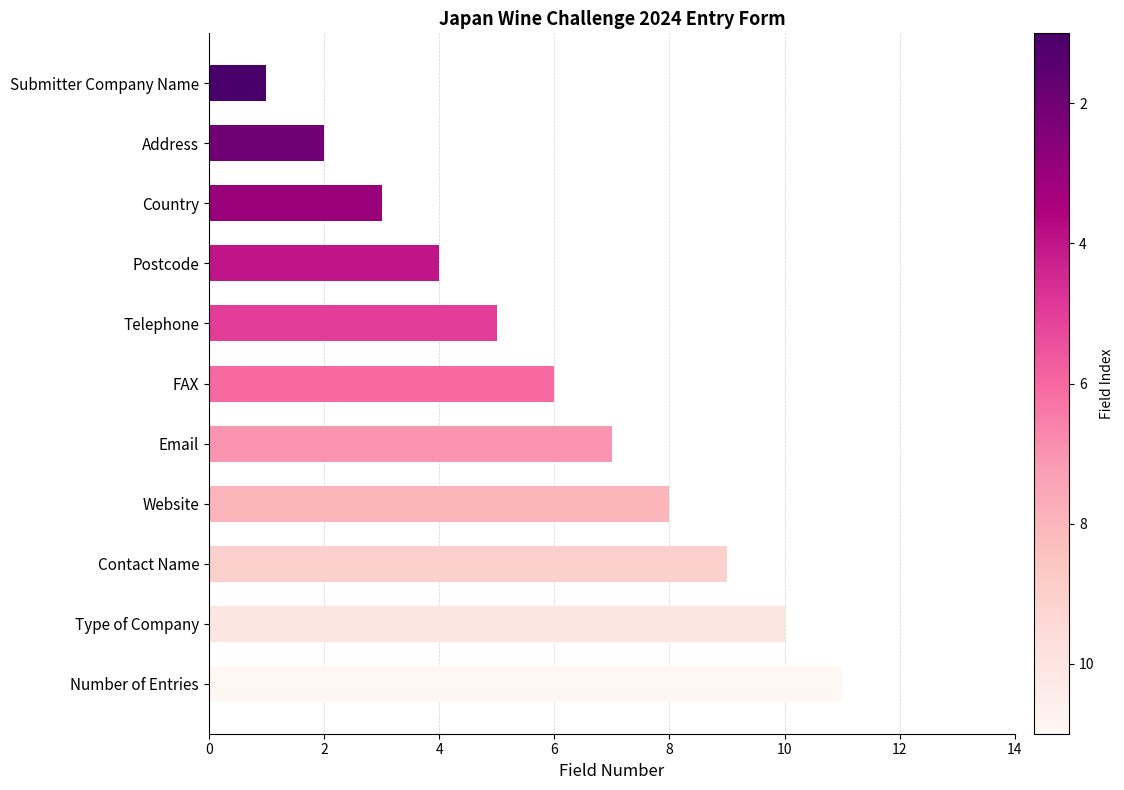

At which label is the value closest to 6?

FAX